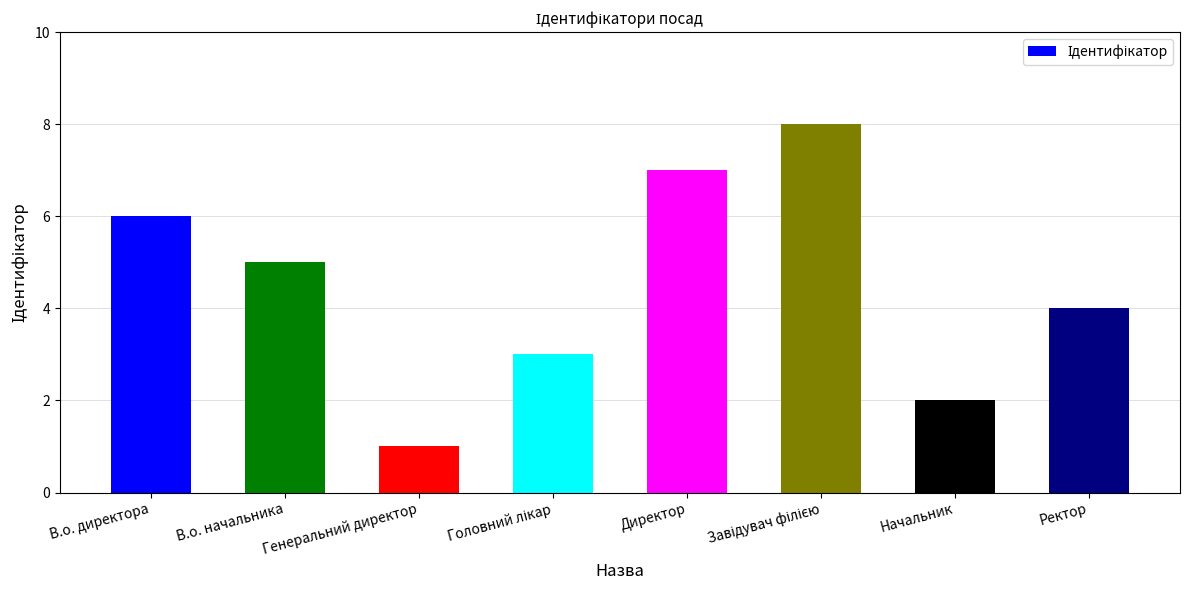

True or false: the data shows 7 at Директор.

True